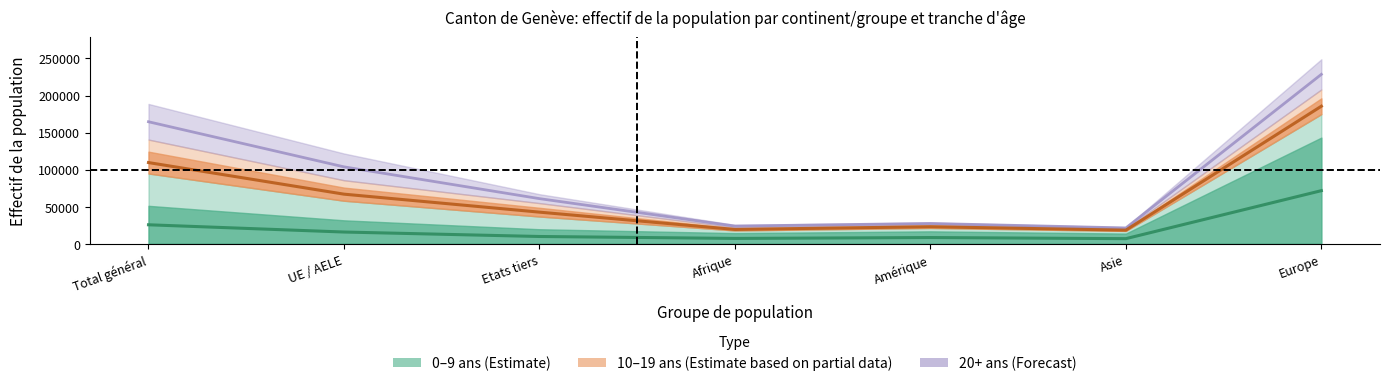

Count the number of categories in the chart.

7